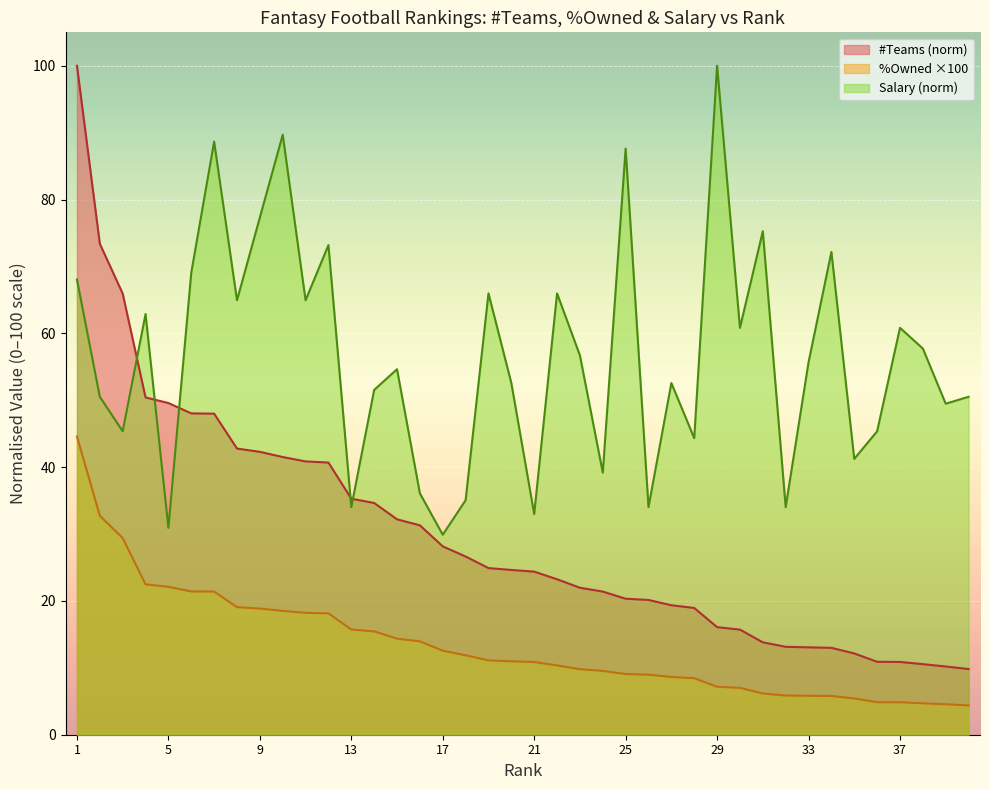

True or false: %Owned_scaled and #Teams intersect in this chart.

False